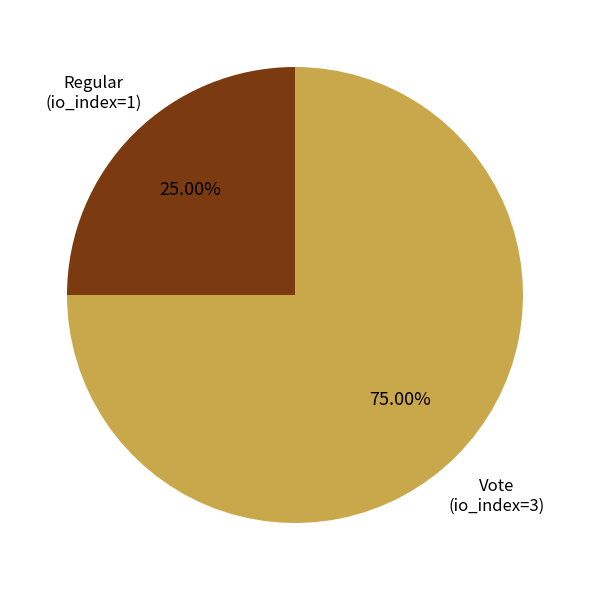

To the nearest percent, what is the difference between the largest and smallest slice percentages?

50%